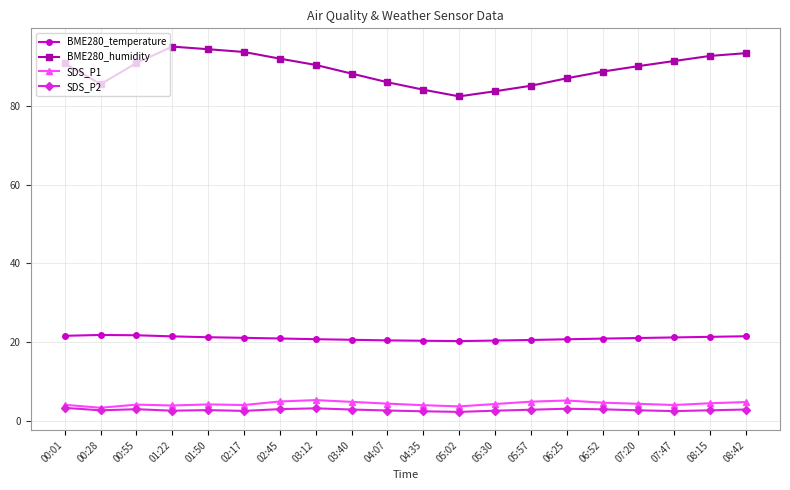

The value of SDS_P1 at 01:22 is 3.8. True or false?

True